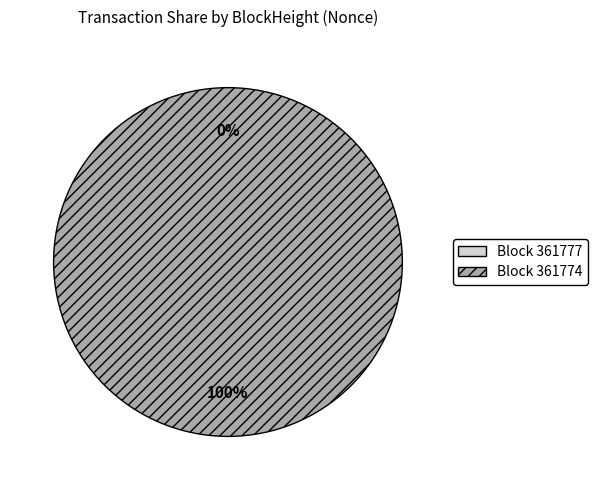

Do 361777 and 361774 together represent more than half of the pie?

Yes